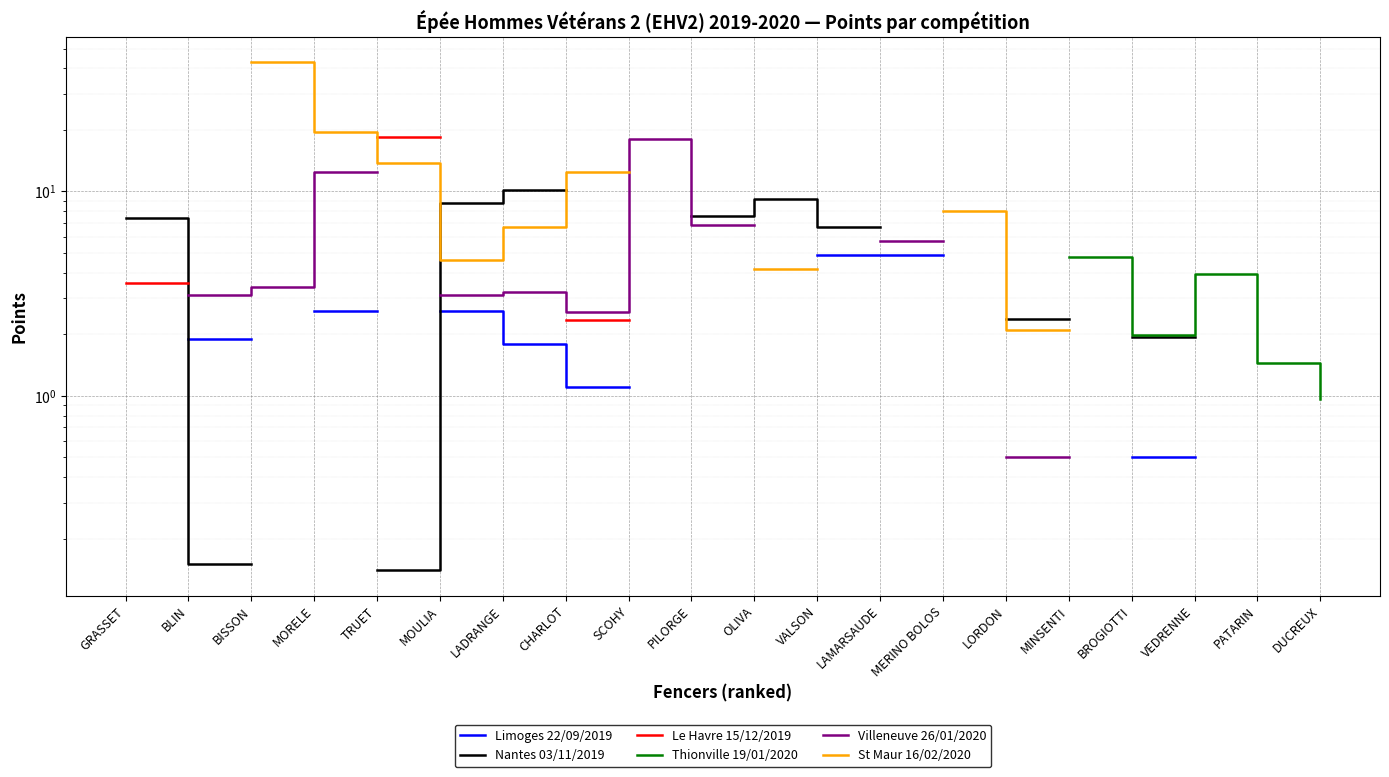

How many series are shown in this chart?

6